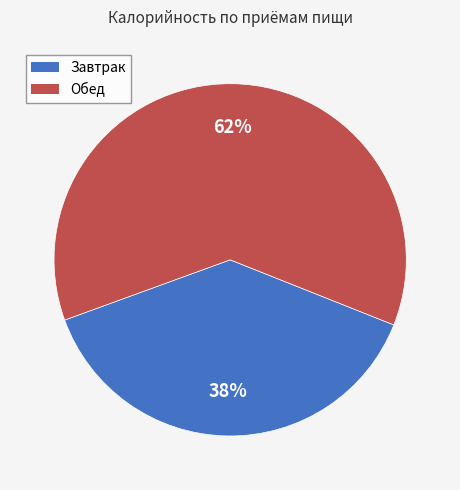

Is the sum of Обед and Завтрак greater than half?

Yes